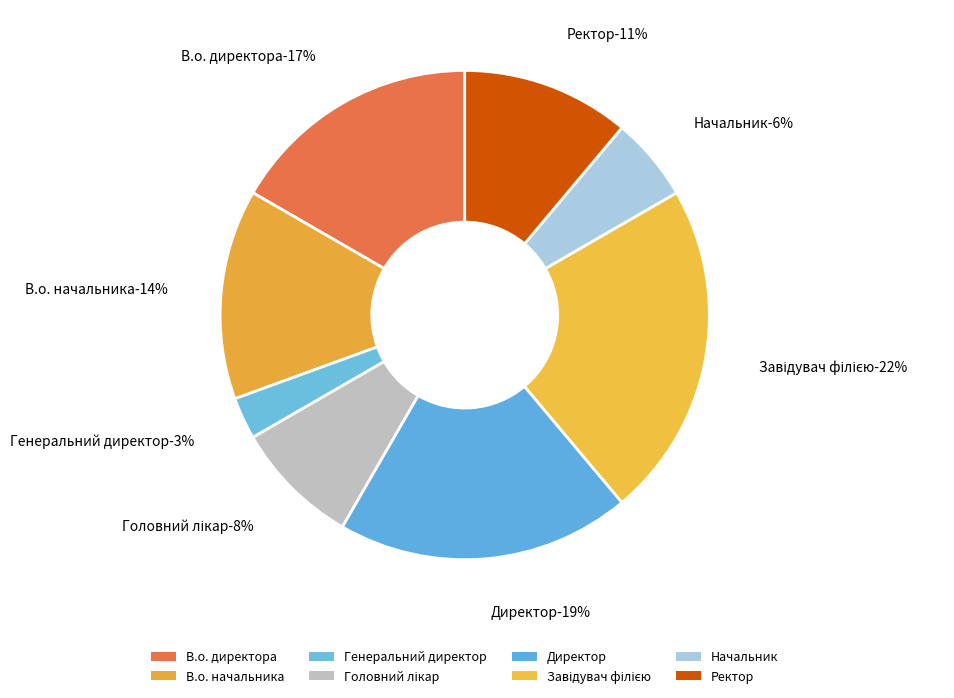

To the nearest percent, what portion does Директор represent?

19%